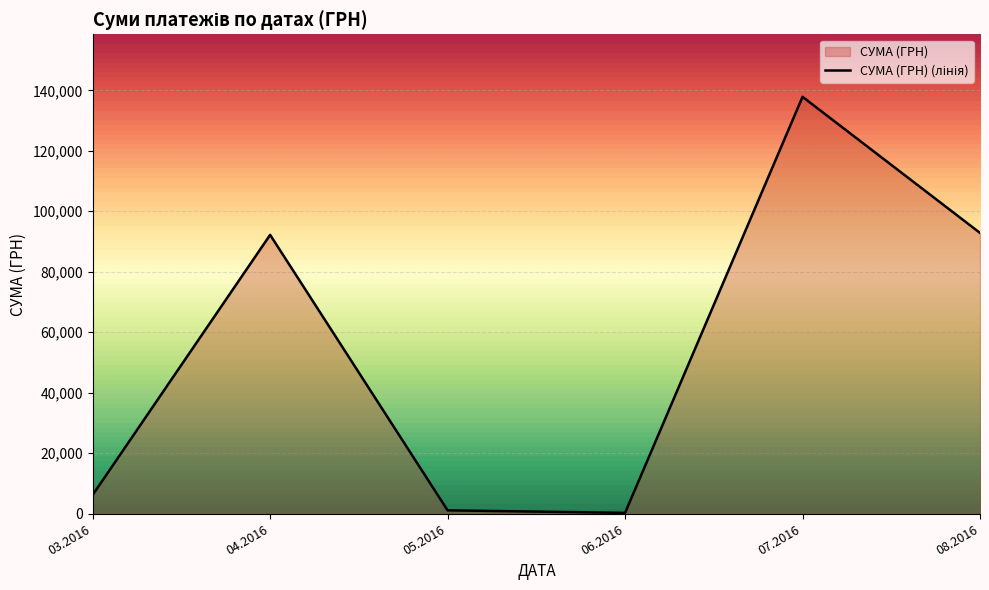

Where is the first local maximum?

04.2016